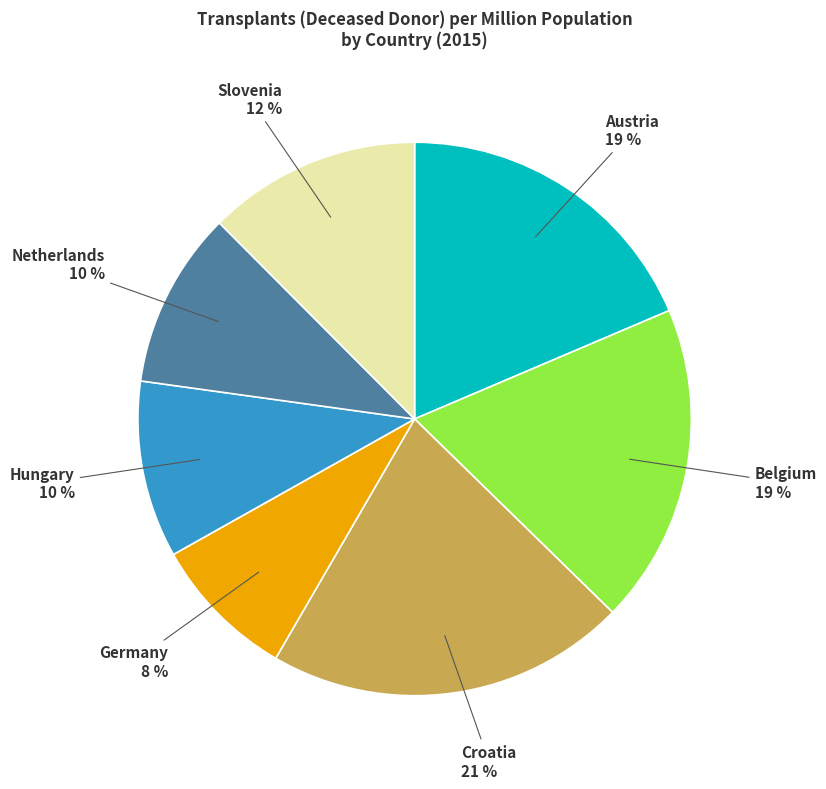

Does Germany account for over 50% of the chart?

No